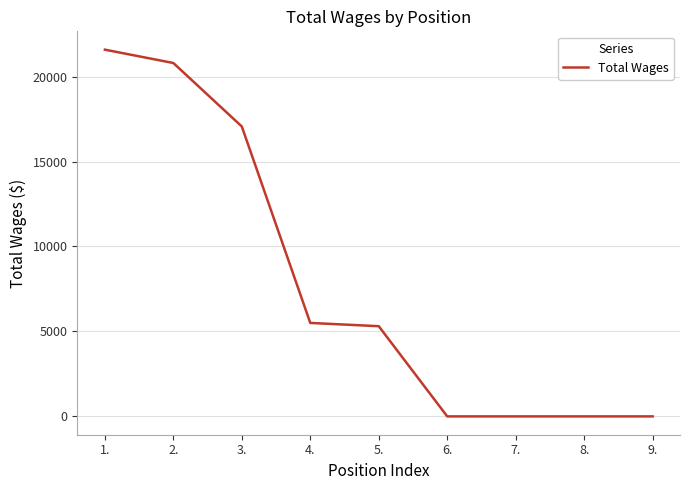

What is the difference between the maximum and minimum values?

21583